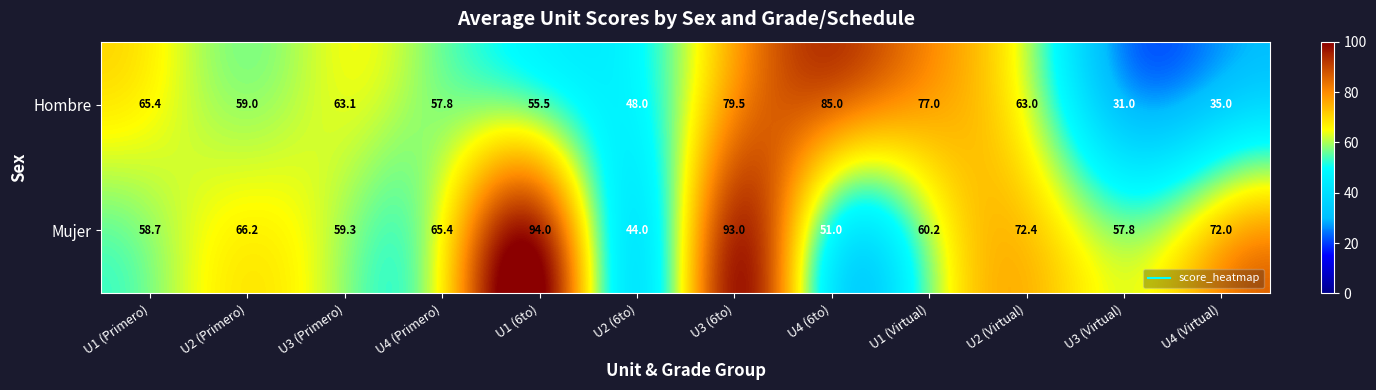

Count the number of data series in this chart.

2